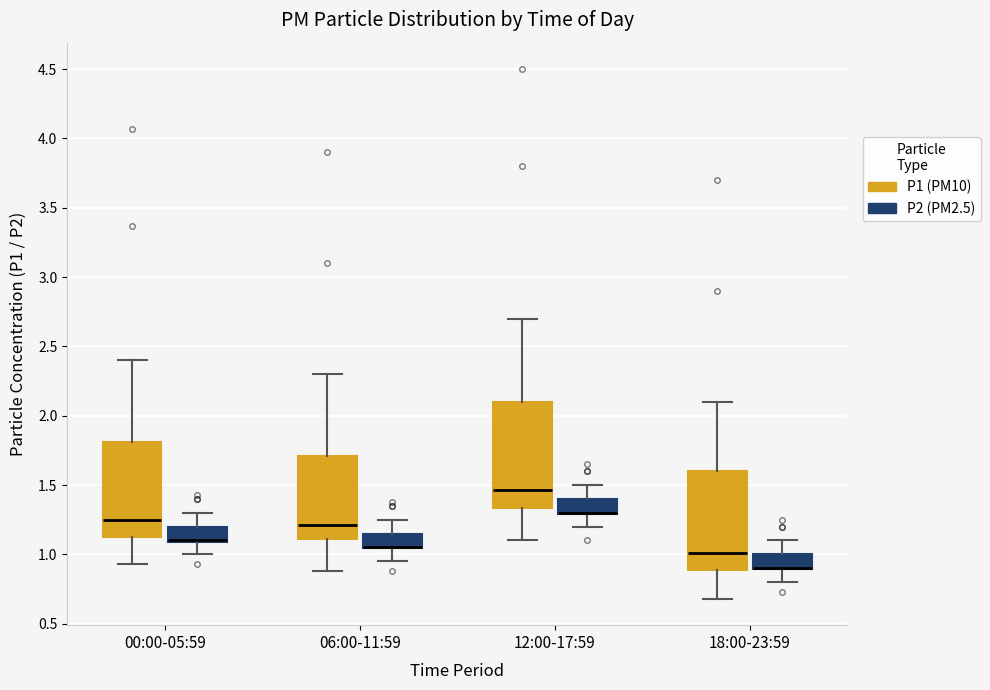

Reading left to right, read every box against the y-axis: the position of its median line, the range the box covers, and the ends of its whiskers. The values are not printed on the chart, so give them approximately, as read against the axis.

00:00-05:59 (P1 (PM10)): median 1.25, box 1.10 to 1.80, whiskers 0.95 to 2.40
00:00-05:59 (P2 (PM2.5)): median 1.10 (drawn on the box's lower edge), box 1.10 to 1.20, whiskers 1.00 to 1.30
06:00-11:59 (P1 (PM10)): median 1.20, box 1.10 to 1.70, whiskers 0.90 to 2.30
06:00-11:59 (P2 (PM2.5)): median 1.05 (drawn on the box's lower edge), box 1.05 to 1.15, whiskers 0.95 to 1.25
12:00-17:59 (P1 (PM10)): median 1.45, box 1.35 to 2.10, whiskers 1.10 to 2.70
12:00-17:59 (P2 (PM2.5)): median 1.30 (drawn on the box's lower edge), box 1.30 to 1.40, whiskers 1.20 to 1.50
18:00-23:59 (P1 (PM10)): median 1.00, box 0.90 to 1.60, whiskers 0.70 to 2.10
18:00-23:59 (P2 (PM2.5)): median 0.90 (drawn on the box's lower edge), box 0.90 to 1.00, whiskers 0.80 to 1.10